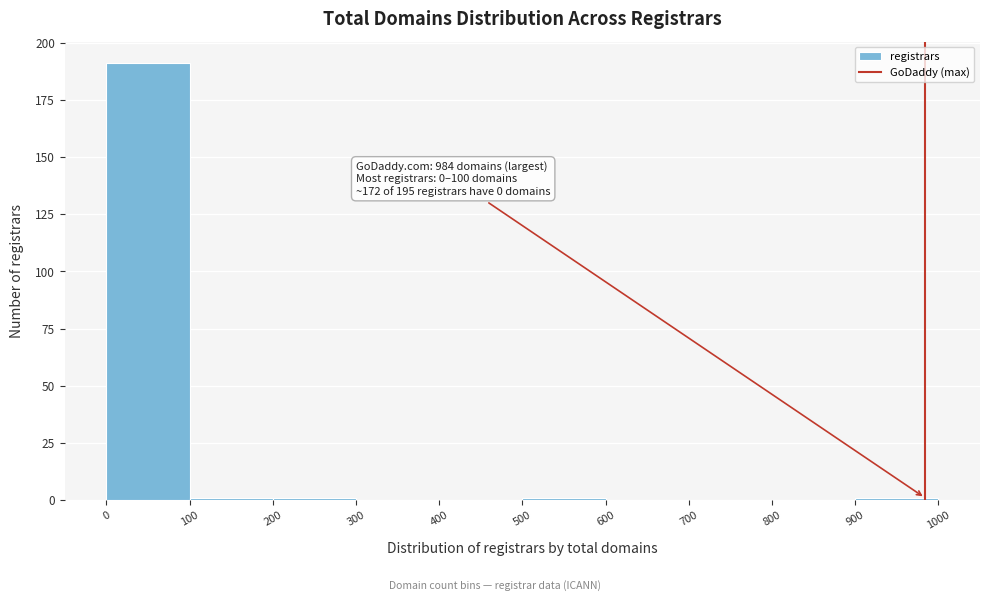

Over which range of the x-axis is the bar tallest?

0 to 100